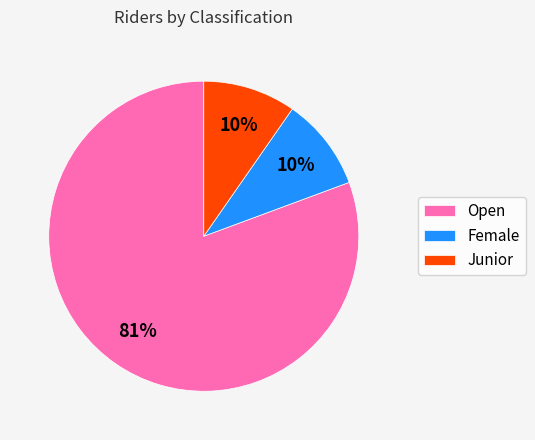

To the nearest percent, what is the combined percentage of Open and Junior?

90%